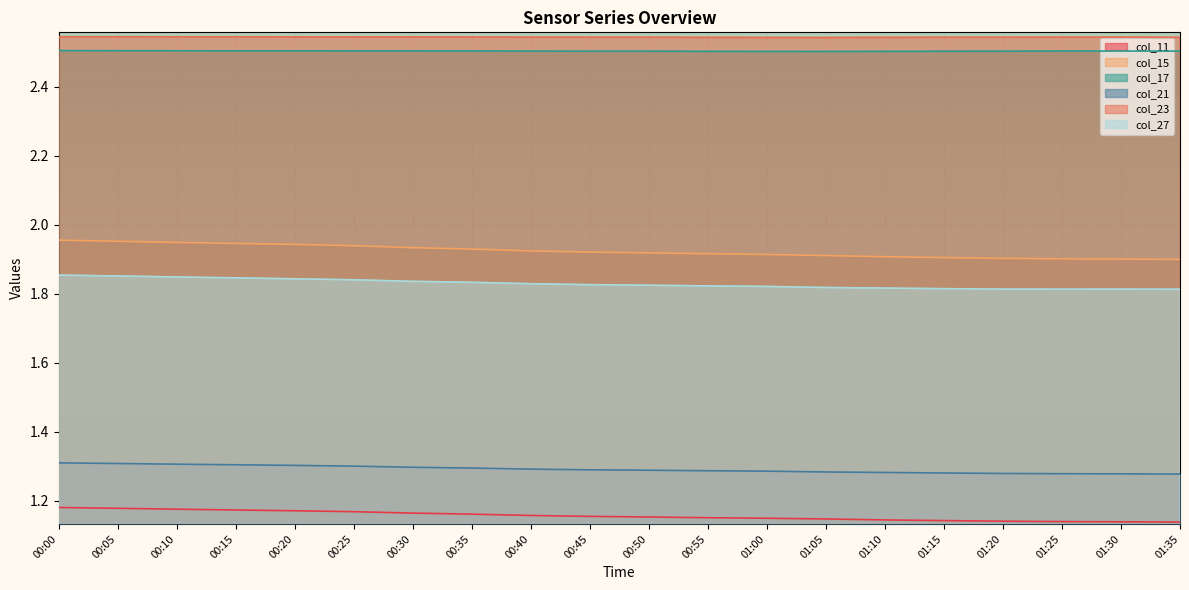

True or false: col_23 has a value of 0.7 at 00:50.

False